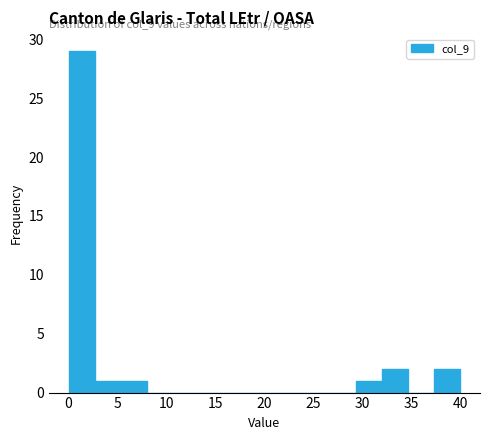

Over which range of the x-axis is the bar tallest?

0.0 to 2.5